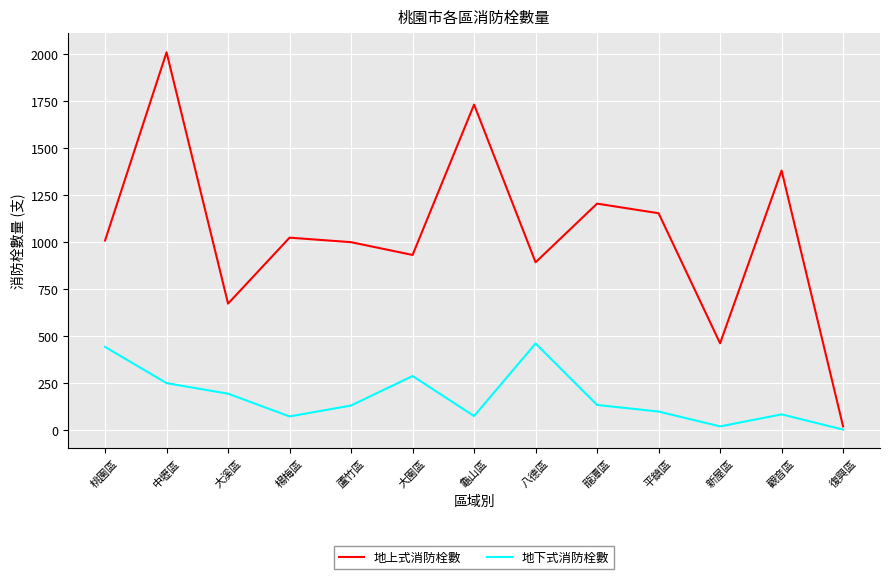

Is it true that 地上式消防栓數 equals 1196 at 中壢區?

False